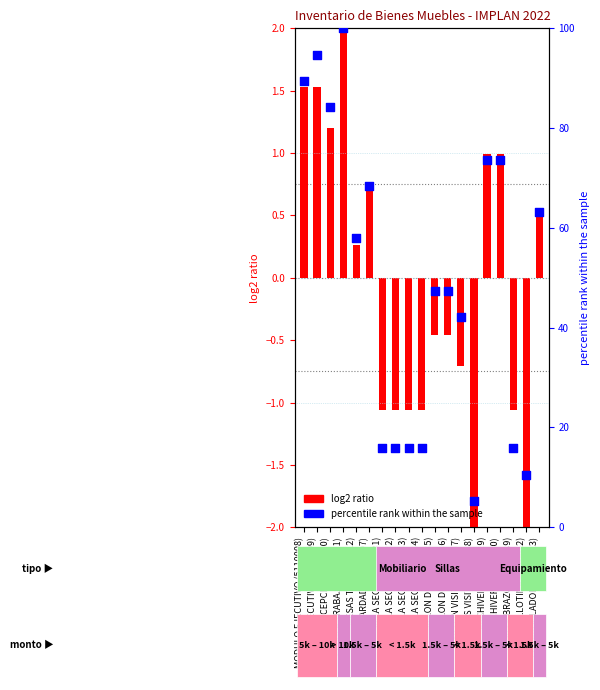

Which series reaches the maximum Y coordinate?

percentile rank within the sample